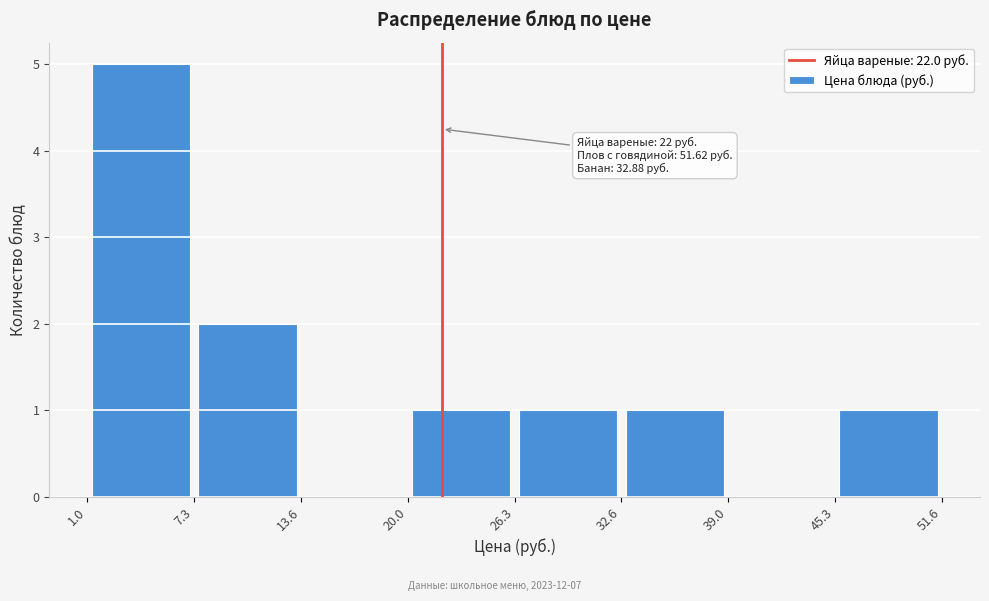

Over which range of the x-axis is the bar tallest?

1.0 to 7.3